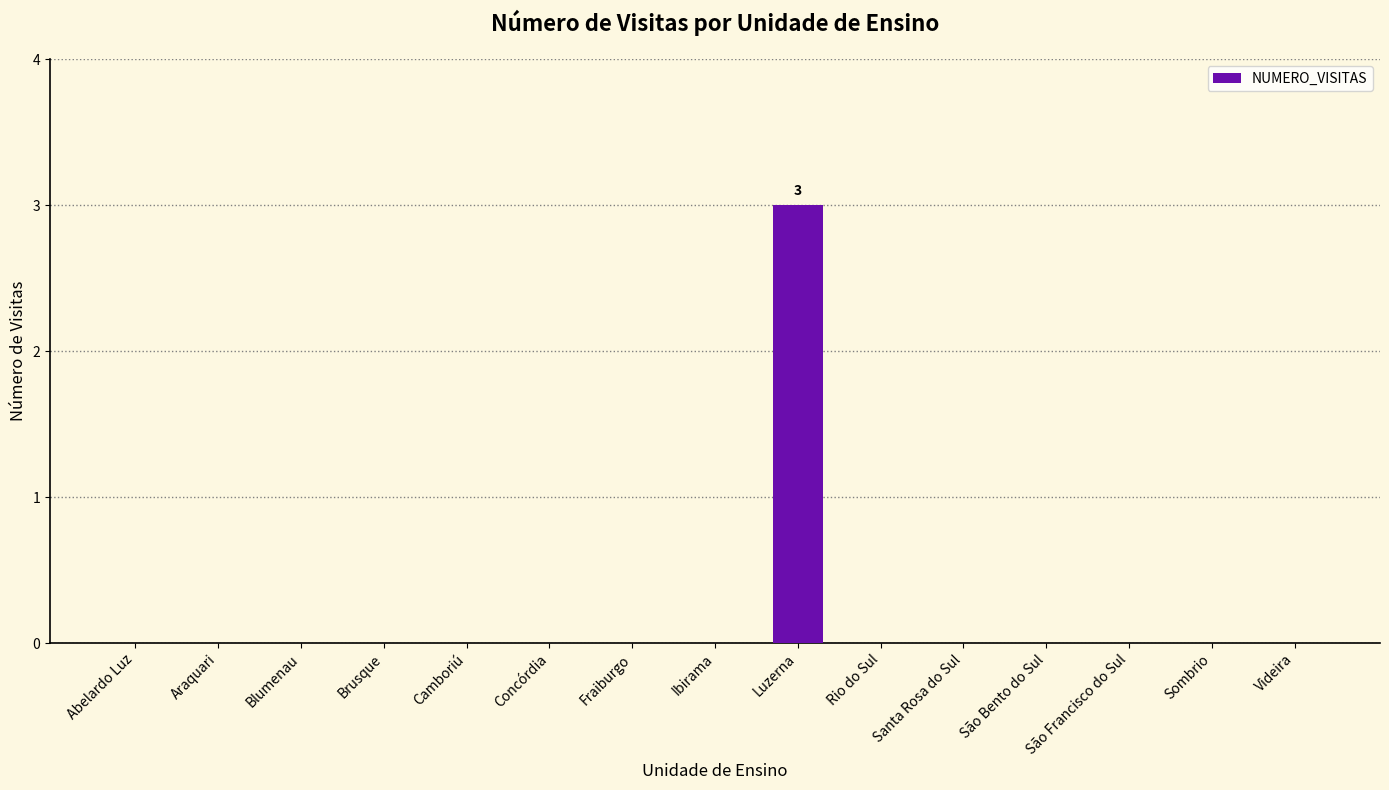

Which label corresponds to the largest value in the chart?

Luzerna